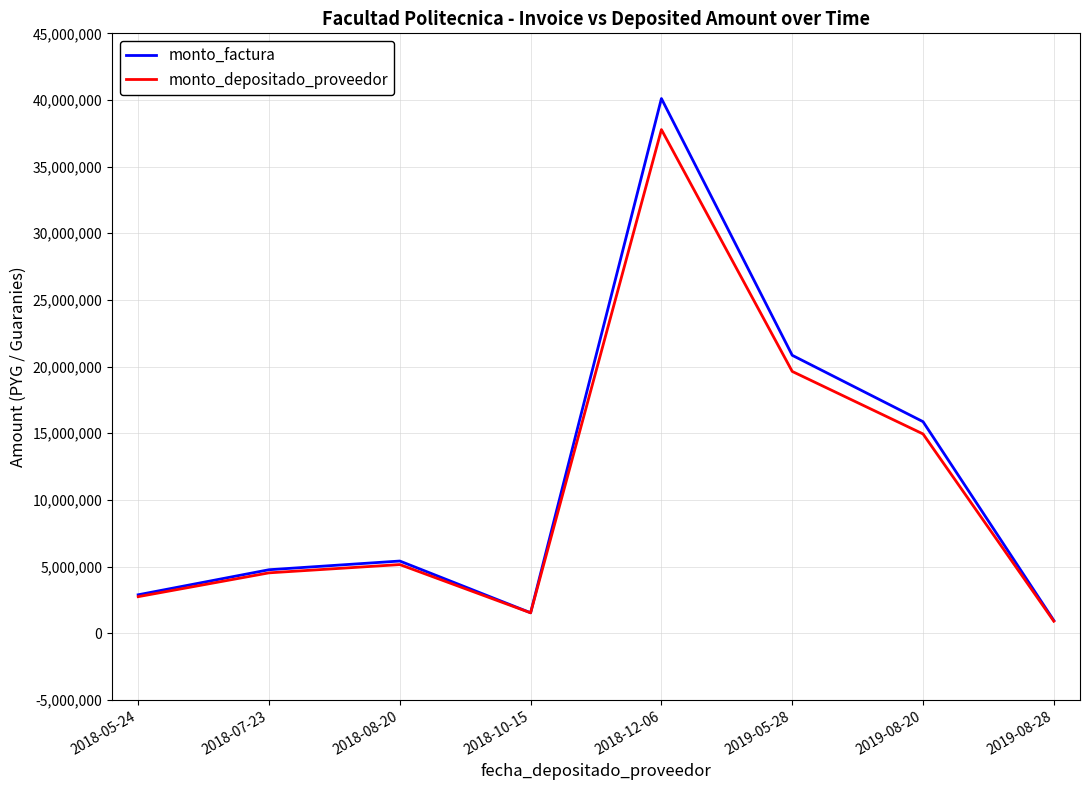

Reading left to right, what are all the values shown in this chart?

monto_factura: 2881920	4760469	5413575	1533186	40109133	20848035	15868230	953610
monto_depositado_proveedor: 2740653	4527119	5148211	1527611	37779886	19637332	14946718	898230